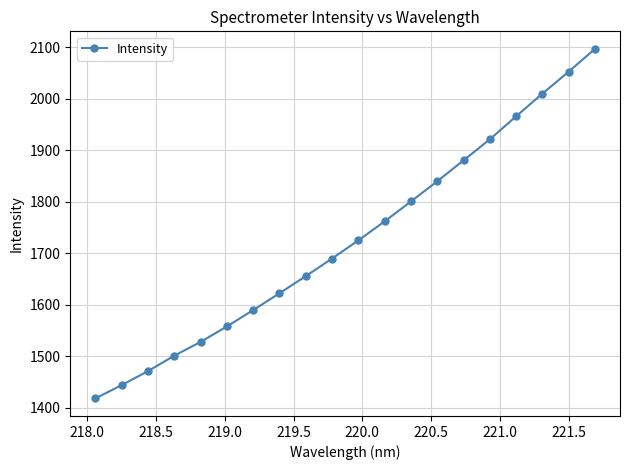

True or false: the data has more than 0 interior local peaks.

False